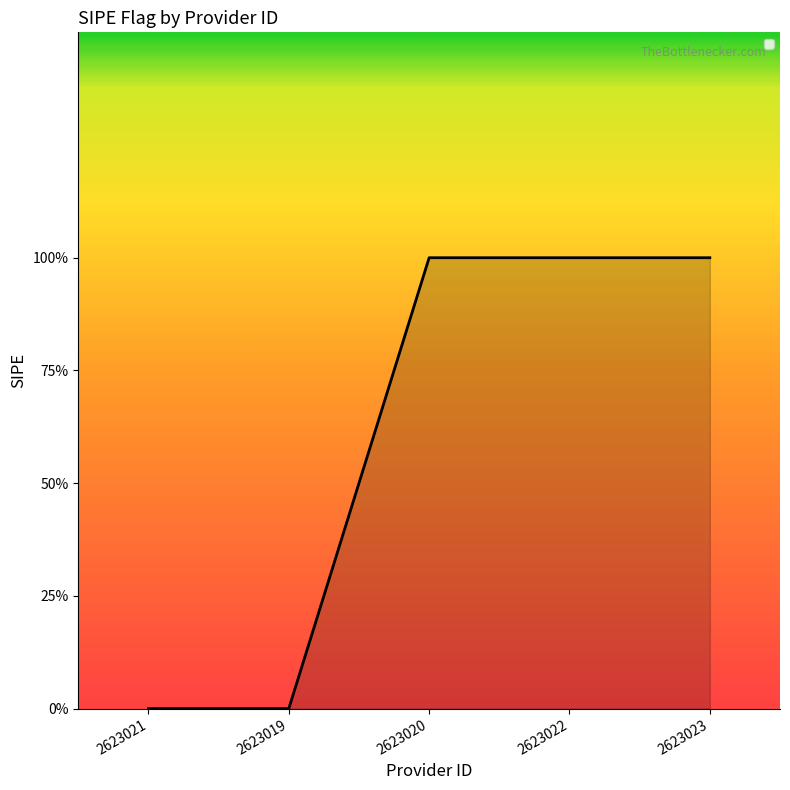

Does the chart display data point markers on the line(s)?

No